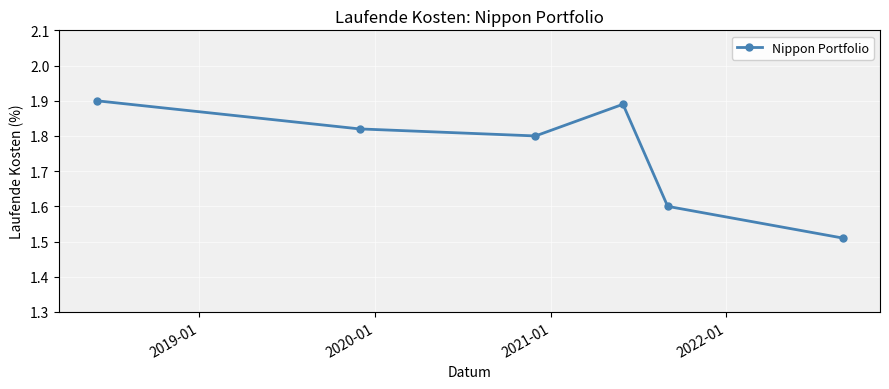

What is the difference between the maximum and second lowest values?

0.3